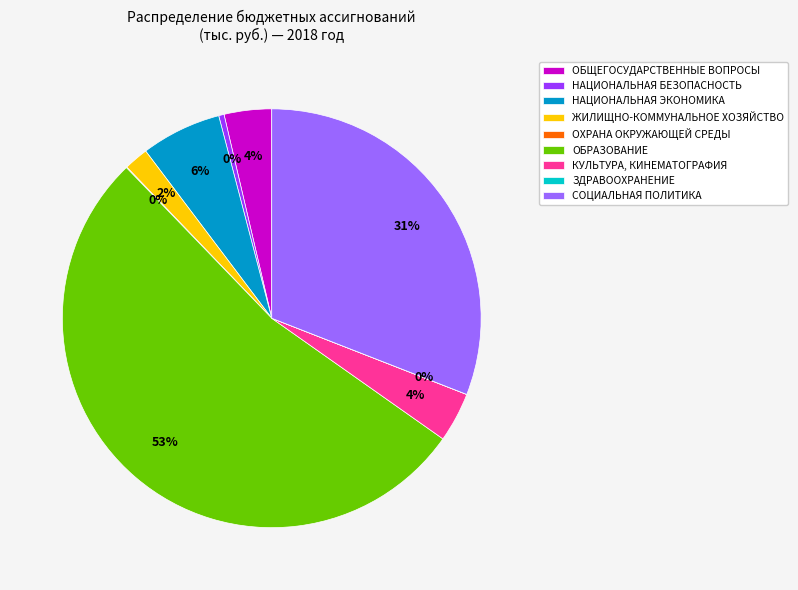

To the nearest percent, what is the average slice percentage?

11%